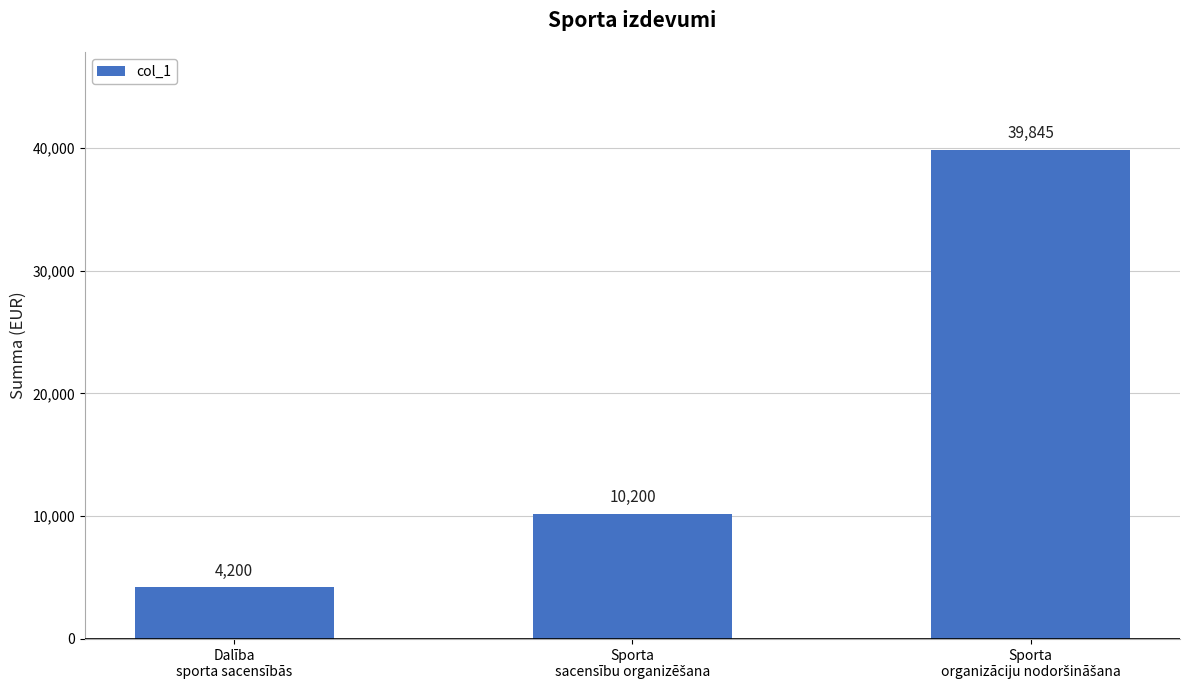

How many data points are less than 10200?

1